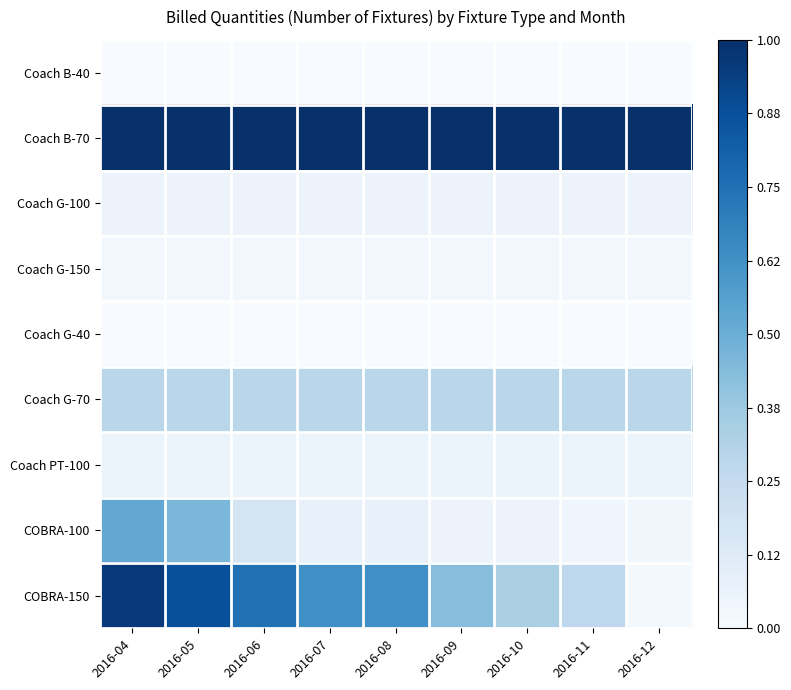

How many distinct data groups are displayed?

9